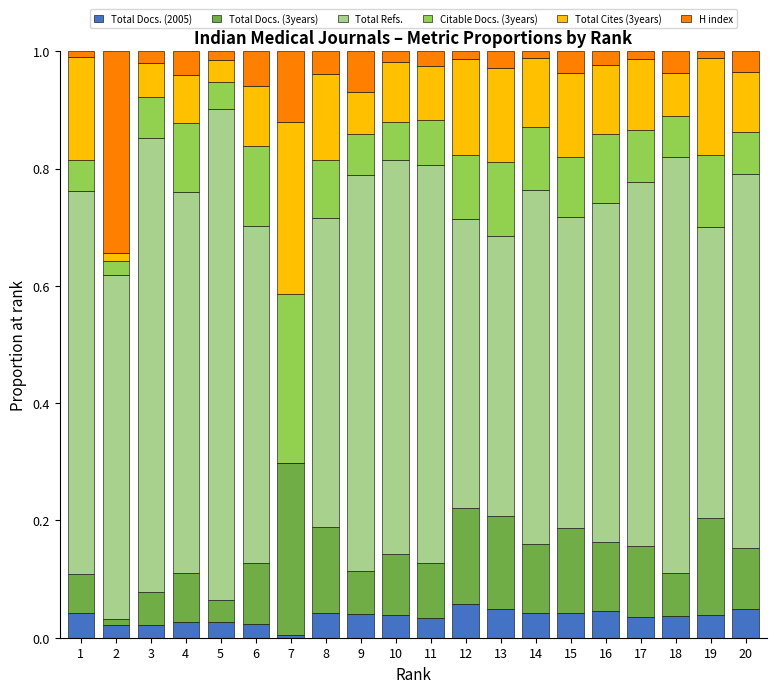

What is the total value across all series at 6?

1.0